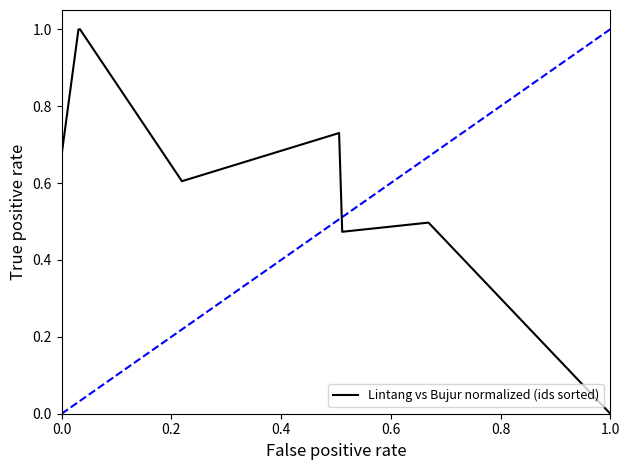

True or false: the data has more than 2 interior local peaks.

True